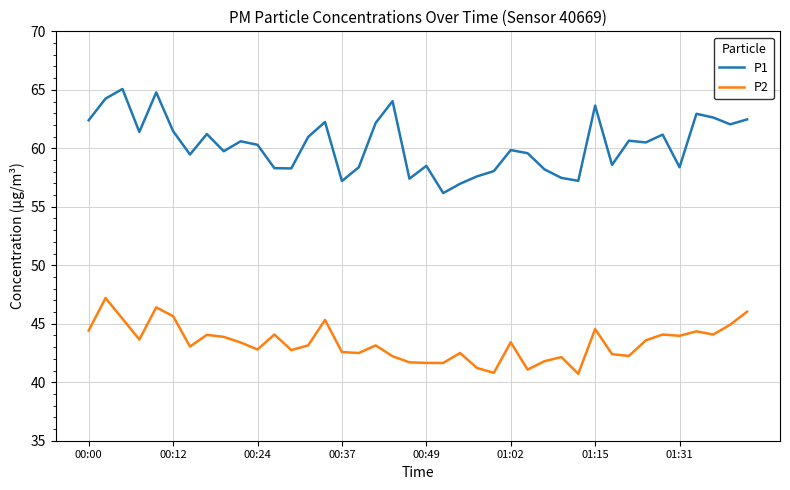

What is the difference between the maximum and minimum values in the P2 series?

6.5